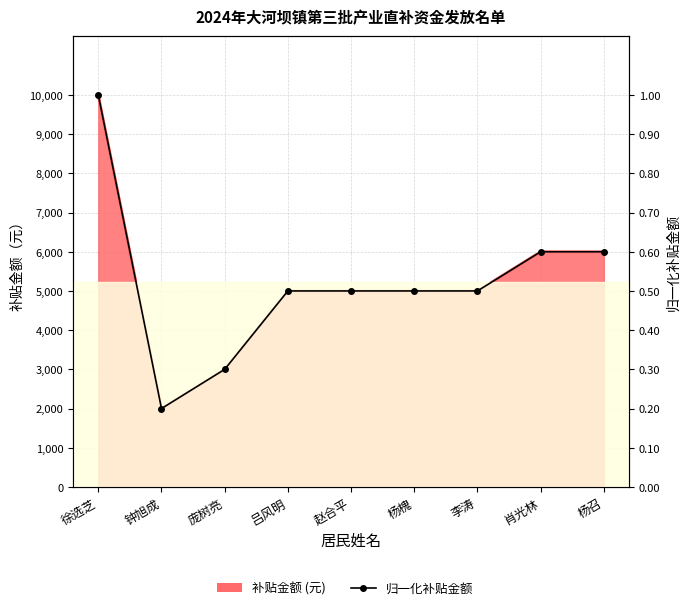

True or false: 补贴金额 (元) and 归一化补贴金额 cross at least once.

False